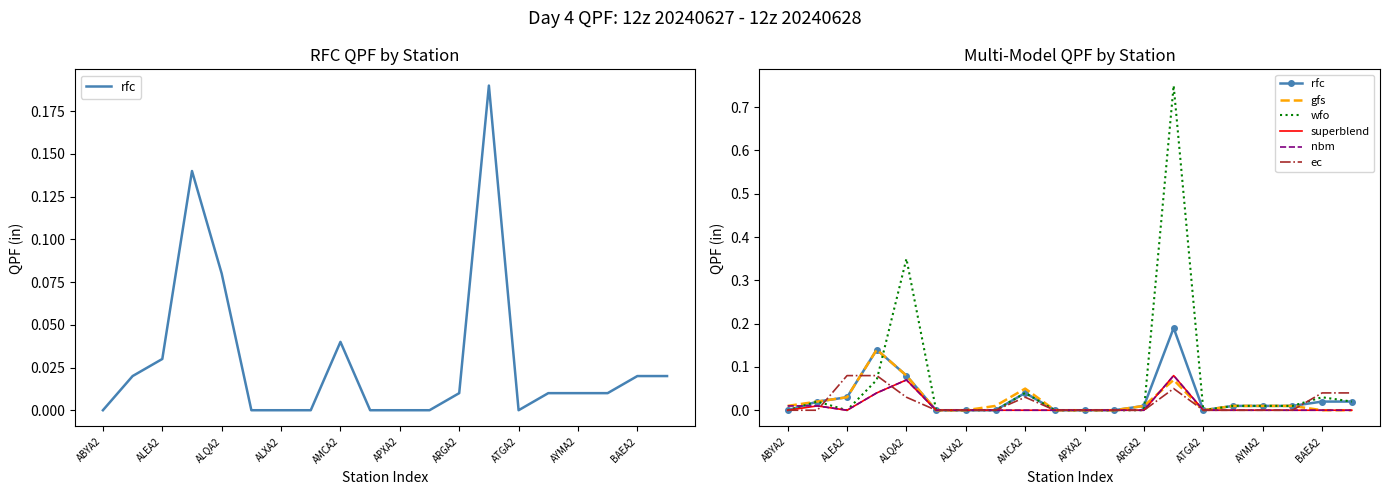

How many data points does each series have?

20